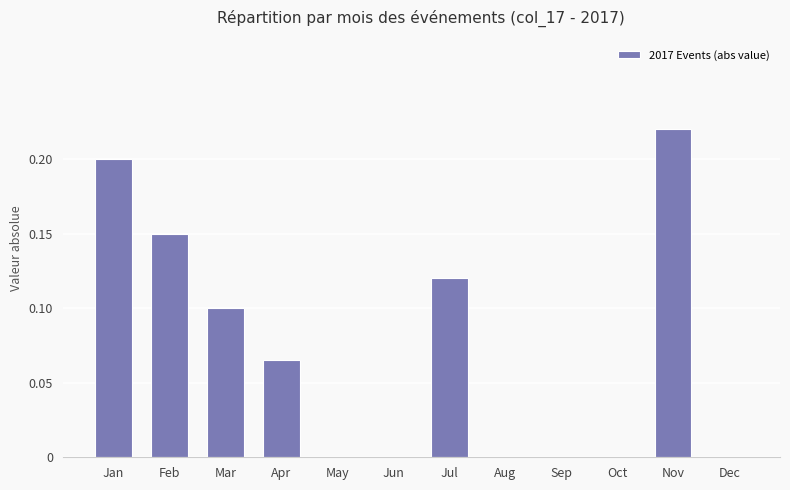

Is it true that the value at Nov is 0.1?

False